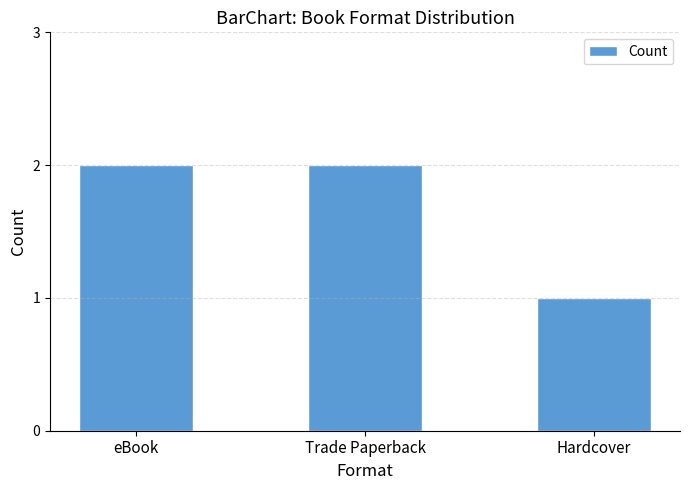

Reading left to right, transcribe all the data shown in this chart.

2	2	1